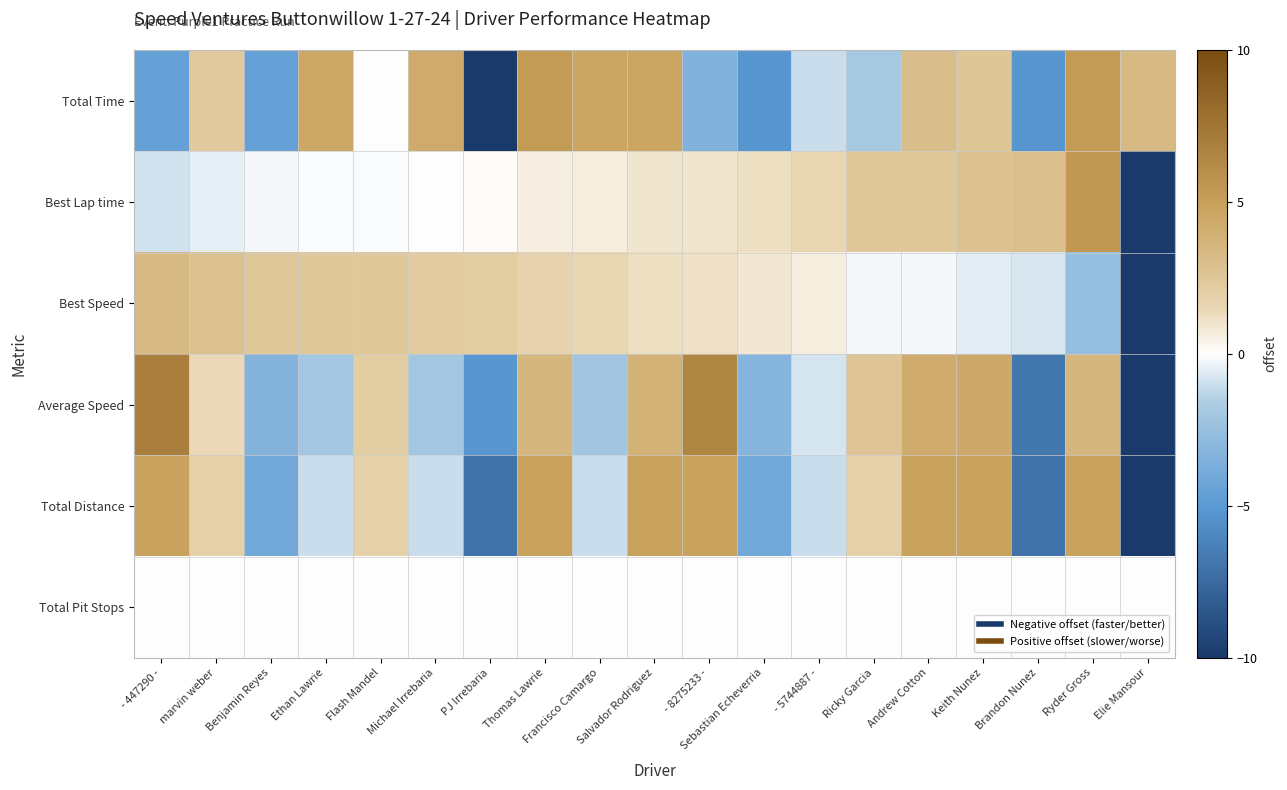

Reading left to right, transcribe all the data shown in this chart.

Total Time: - 447290 -=-4.5	marvin weber=2.3	Benjamin Reyes=-4.6	Ethan Lawrie=4.5	Flash Mandel=0.0	Michael Irrebaria=4.2	PJ Irrebaria=-13.9	Thomas Lawrie=5.3	Francisco Camargo=4.7	Salvador Rodriguez=4.6	- 8275233 -=-3.4	Sebastian Echeverria=-5.2	- 5744887 -=-1.1	Ricky Garcia=-1.9	Andrew Cotton=3.1	Keith Nunez=2.5	Brandon Nunez=-5.2	Ryder Gross=5.3	Elie Mansour=3.3
Best Lap time: - 447290 -=-0.9	marvin weber=-0.5	Benjamin Reyes=-0.2	Ethan Lawrie=-0.1	Flash Mandel=-0.1	Michael Irrebaria=0.0	PJ Irrebaria=0.1	Thomas Lawrie=0.6	Francisco Camargo=0.7	Salvador Rodriguez=1.0	- 8275233 -=1.0	Sebastian Echeverria=1.2	- 5744887 -=1.5	Ricky Garcia=2.4	Andrew Cotton=2.4	Keith Nunez=2.8	Brandon Nunez=3.0	Ryder Gross=5.4	Elie Mansour=-20.2
Best Speed: - 447290 -=3.3	marvin weber=2.8	Benjamin Reyes=2.5	Ethan Lawrie=2.4	Flash Mandel=2.4	Michael Irrebaria=2.2	PJ Irrebaria=2.1	Thomas Lawrie=1.6	Francisco Camargo=1.5	Salvador Rodriguez=1.2	- 8275233 -=1.2	Sebastian Echeverria=0.9	- 5744887 -=0.6	Ricky Garcia=-0.2	Andrew Cotton=-0.2	Keith Nunez=-0.5	Brandon Nunez=-0.7	Ryder Gross=-2.5	Elie Mansour=-20.3
Average Speed: - 447290 -=6.9	marvin weber=1.4	Benjamin Reyes=-3.4	Ethan Lawrie=-2.0	Flash Mandel=2.1	Michael Irrebaria=-2.0	PJ Irrebaria=-5.2	Thomas Lawrie=3.6	Francisco Camargo=-2.1	Salvador Rodriguez=3.8	- 8275233 -=6.5	Sebastian Echeverria=-3.2	- 5744887 -=-0.8	Ricky Garcia=2.7	Andrew Cotton=4.2	Keith Nunez=4.4	Brandon Nunez=-6.7	Ryder Gross=3.6	Elie Mansour=-13.7
Total Distance: - 447290 -=4.8	marvin weber=1.9	Benjamin Reyes=-4.0	Ethan Lawrie=-1.1	Flash Mandel=1.9	Michael Irrebaria=-1.1	PJ Irrebaria=-7.0	Thomas Lawrie=4.8	Francisco Camargo=-1.1	Salvador Rodriguez=4.8	- 8275233 -=4.8	Sebastian Echeverria=-4.0	- 5744887 -=-1.1	Ricky Garcia=1.9	Andrew Cotton=4.8	Keith Nunez=4.8	Brandon Nunez=-7.0	Ryder Gross=4.8	Elie Mansour=-12.9
Total Pit Stops: - 447290 -=0.0	marvin weber=0.0	Benjamin Reyes=0.0	Ethan Lawrie=0.0	Flash Mandel=0.0	Michael Irrebaria=0.0	PJ Irrebaria=0.0	Thomas Lawrie=0.0	Francisco Camargo=0.0	Salvador Rodriguez=0.0	- 8275233 -=0.0	Sebastian Echeverria=0.0	- 5744887 -=0.0	Ricky Garcia=0.0	Andrew Cotton=0.0	Keith Nunez=0.0	Brandon Nunez=0.0	Ryder Gross=0.0	Elie Mansour=0.0